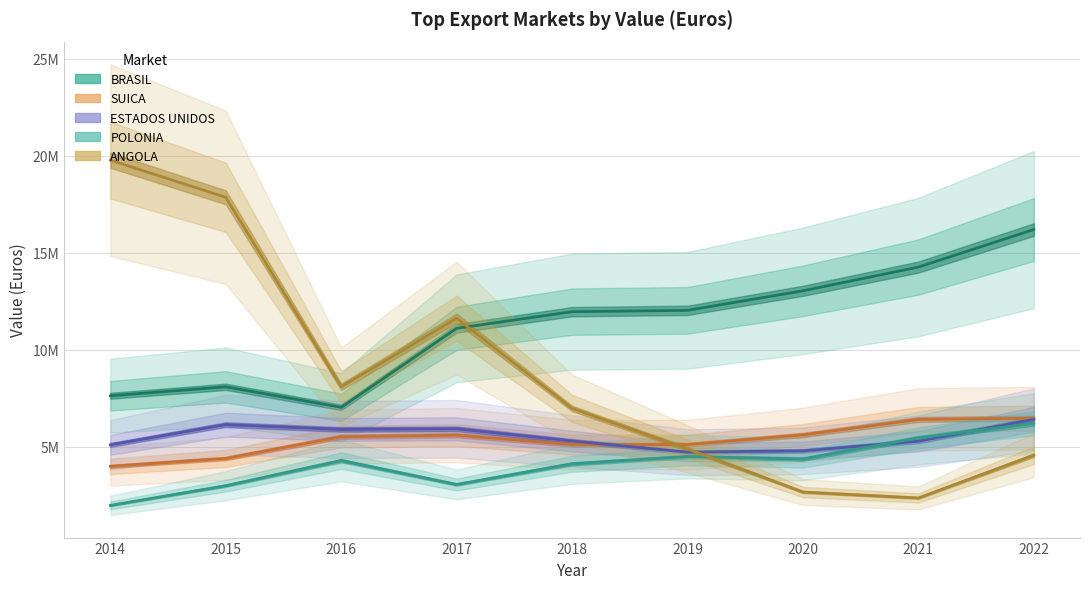

True or false: SUICA has more than 1 points higher than both neighbors.

False